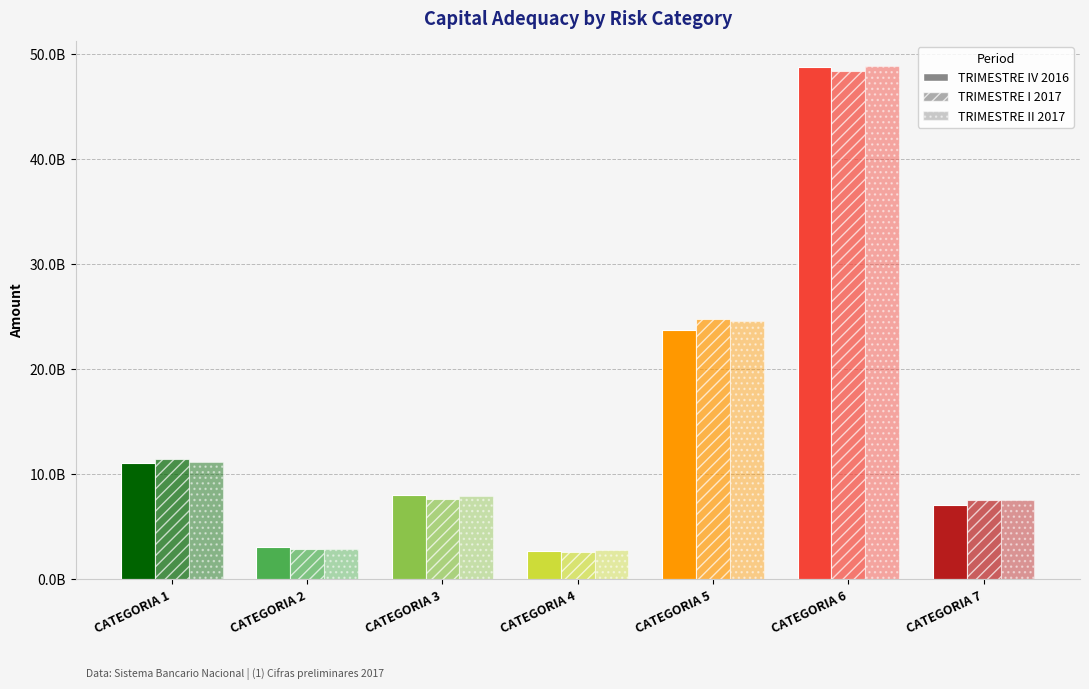

At which label is TRIMESTRE II 2017 closest to 25765300422?

CATEGORIA 5